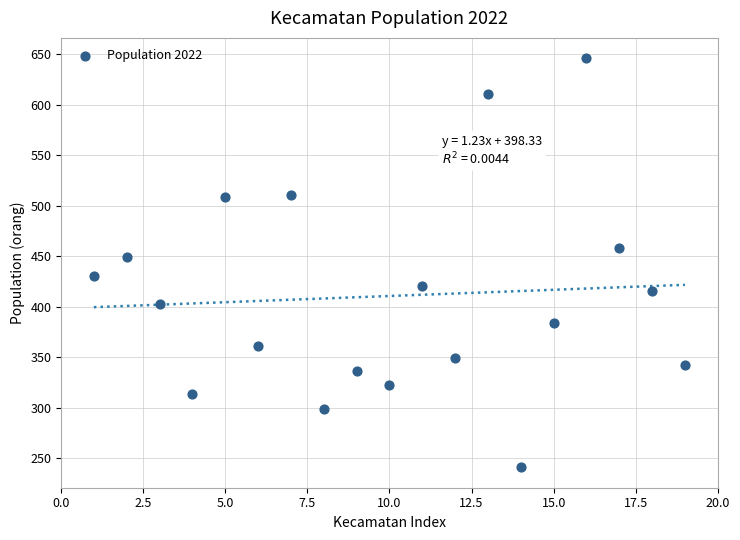

What is the range of X values (max minus min)?

18